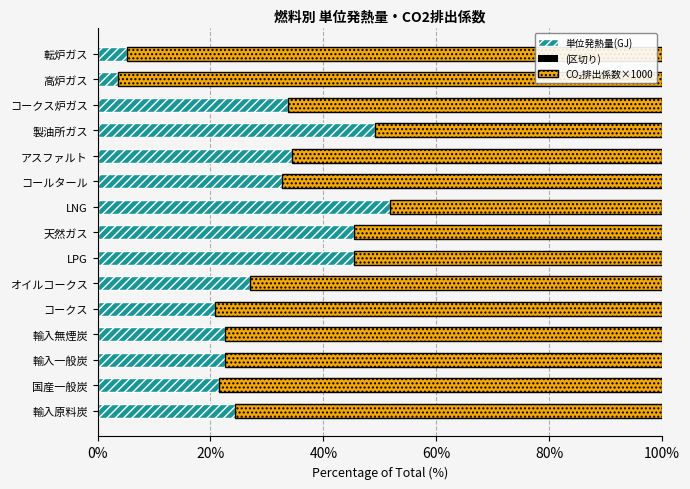

The 単位発熱量(GJ) series shows 10.1 at 国産一般炭. True or false?

False